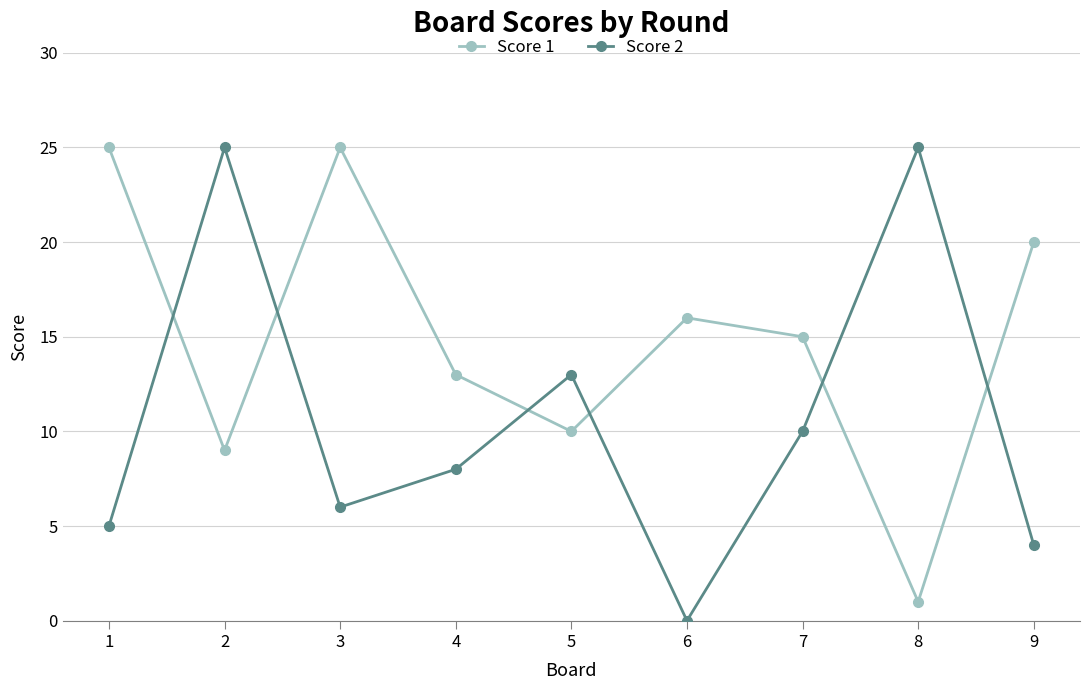

Is it true that Score 2 equals 1 at 9?

False